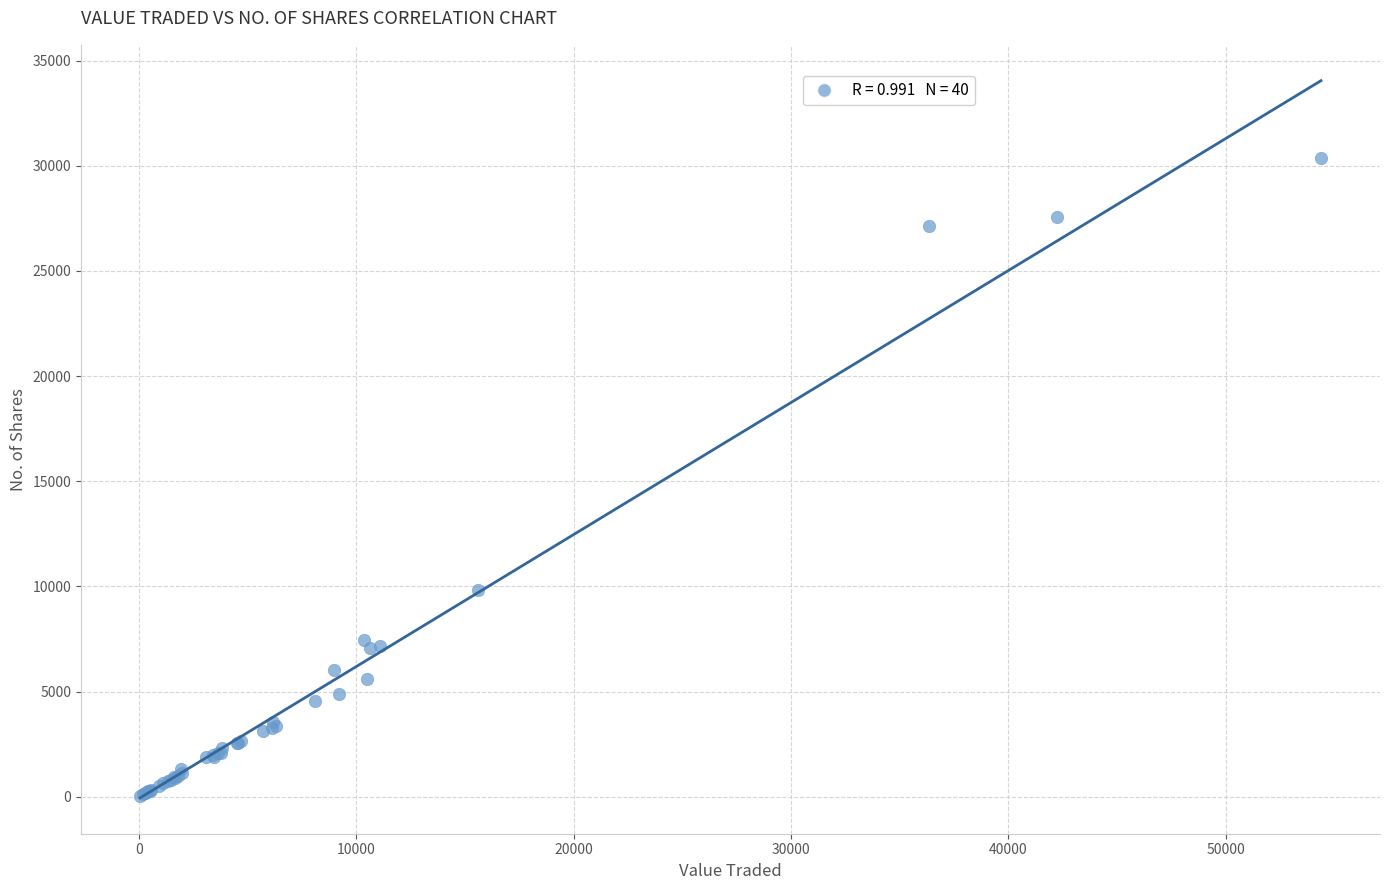

What Y value in the scatter plot is closest to 15210?

9823